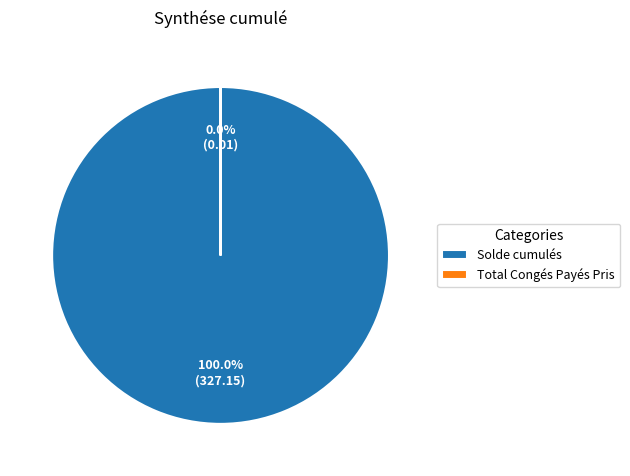

To the nearest percent, what is the combined percentage of Total Congés Payés Pris and Solde cumulés?

100%